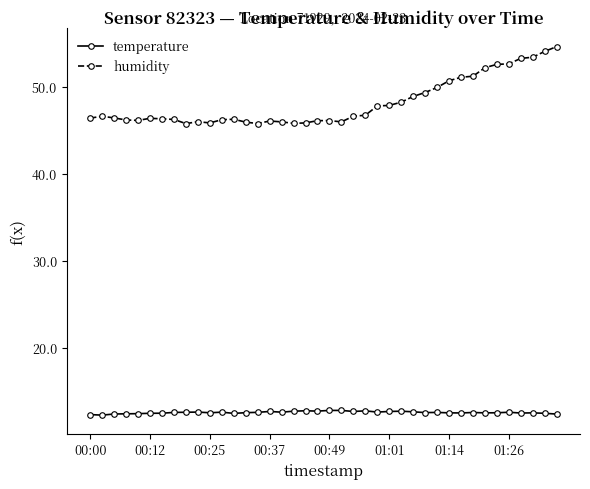

Does the chart display data point markers on the line(s)?

Yes